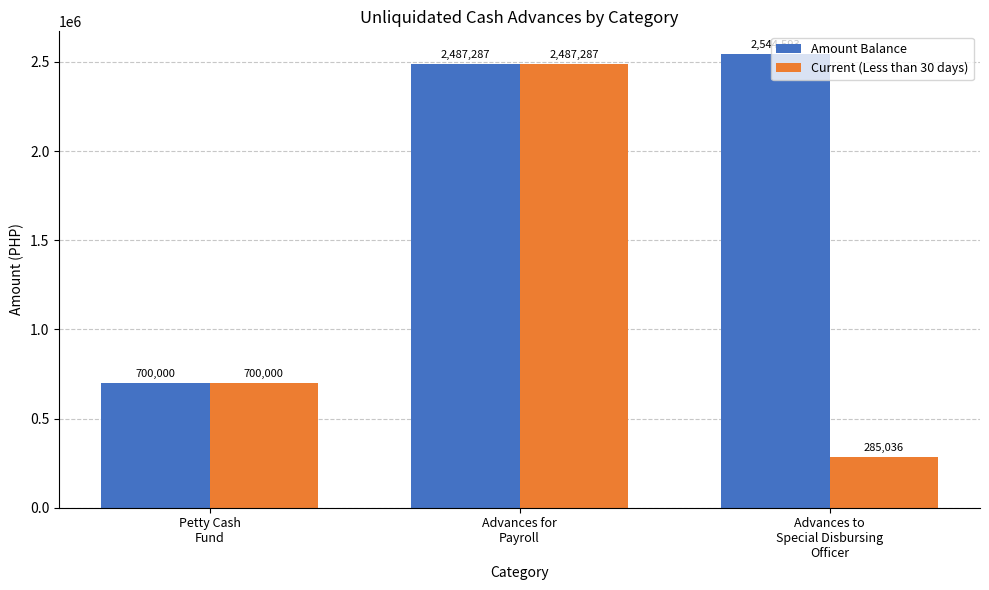

List the series in order of their overall mean, highest first.

Amount Balance, Current (Less than 30 days)